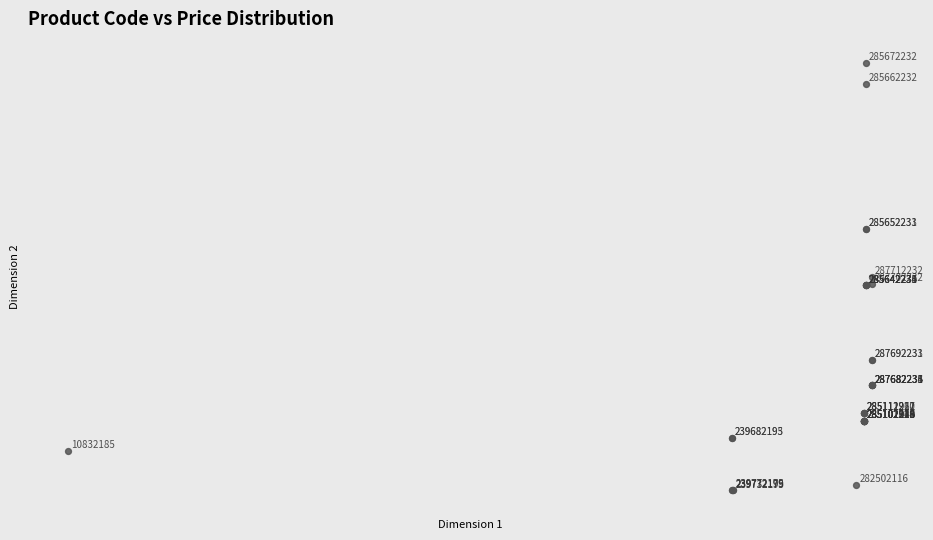

What Y value in the scatter plot is closest to 200?

199.8